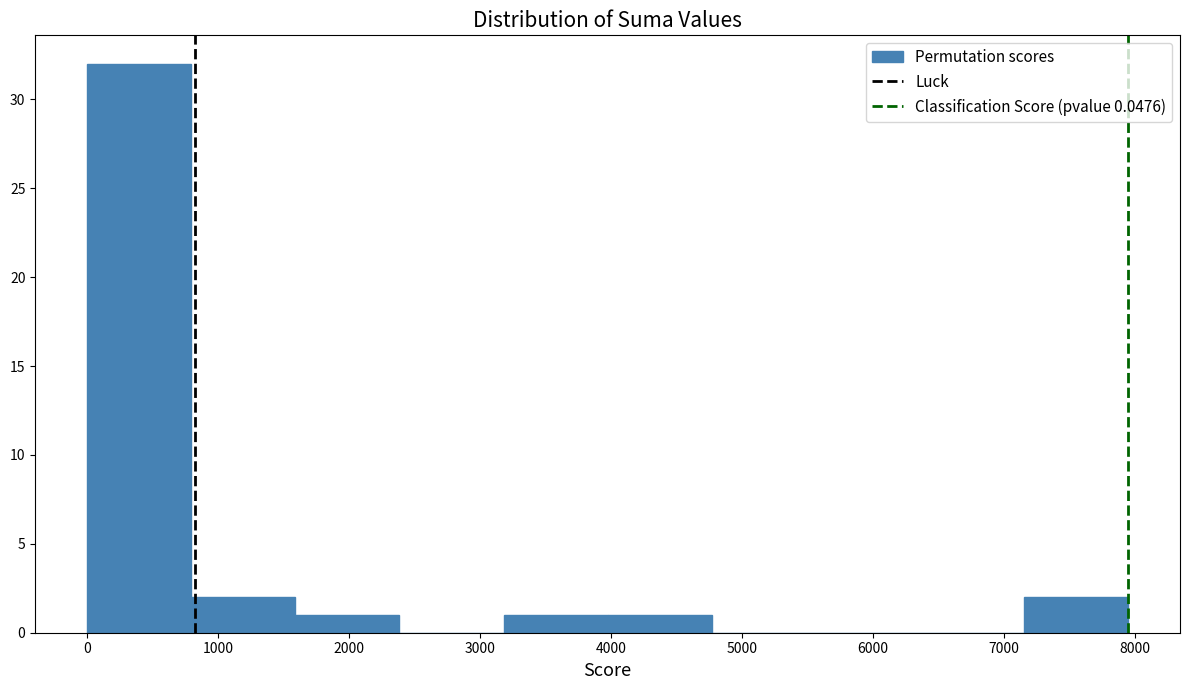

Over which range of the x-axis is the bar tallest?

0 to 800